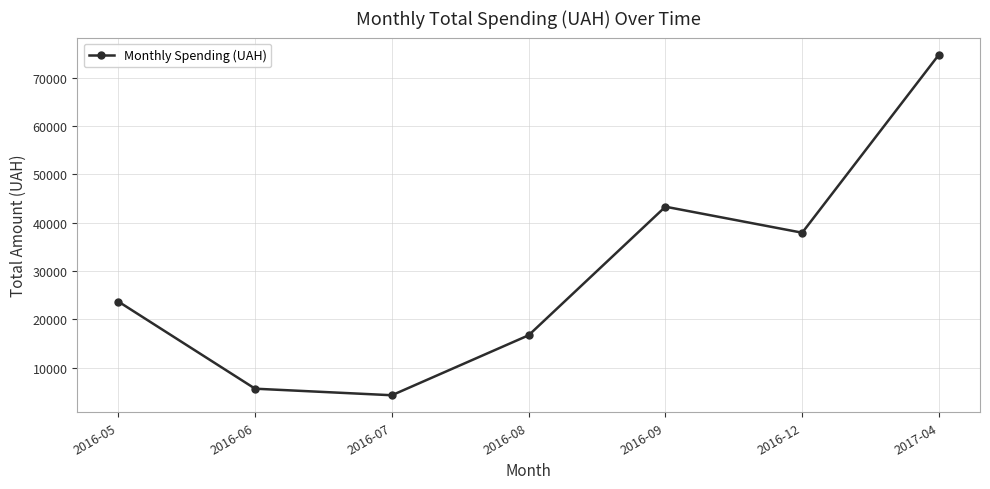

What value does the data have at 2016-09?

43327.8